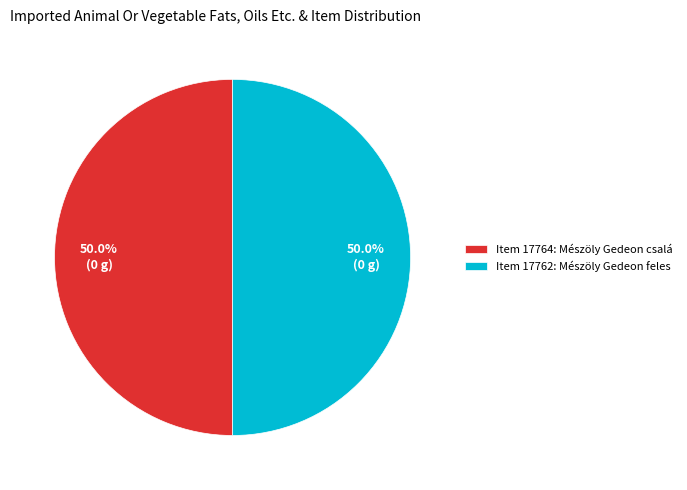

Approximately how many times larger is the value at Item 17762: Mészöly Gedeon feles compared to Item 17764: Mészöly Gedeon csalá?

1.0